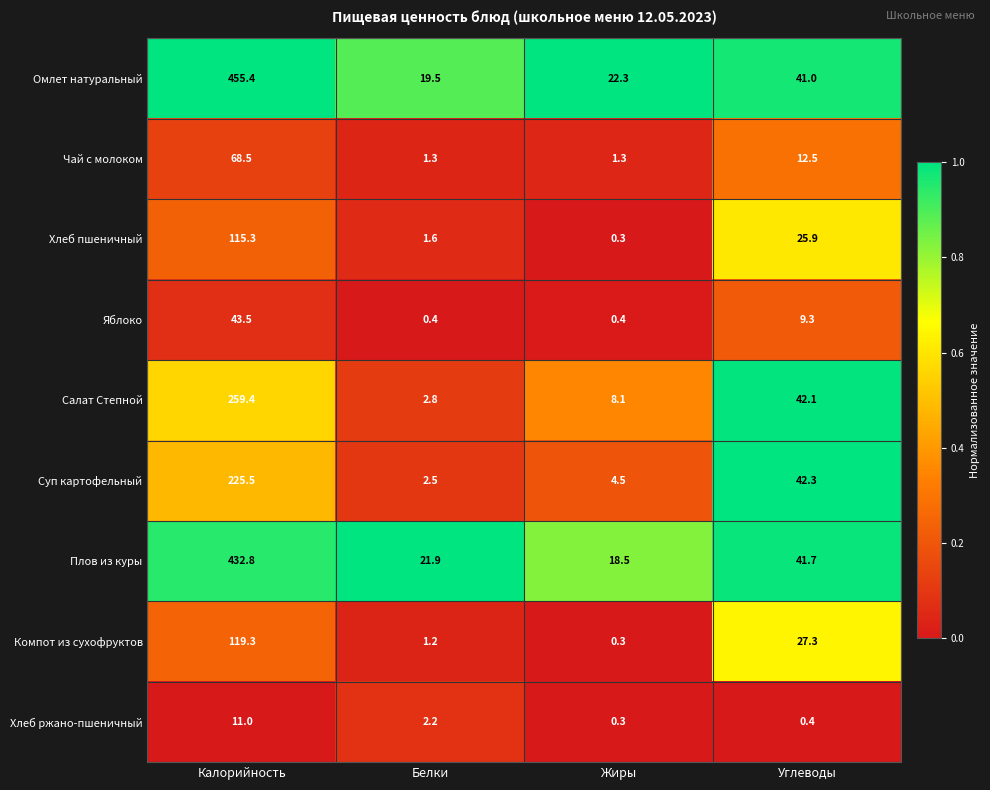

What is the sum of the Яблоко values at Калорийность and Белки?

43.9